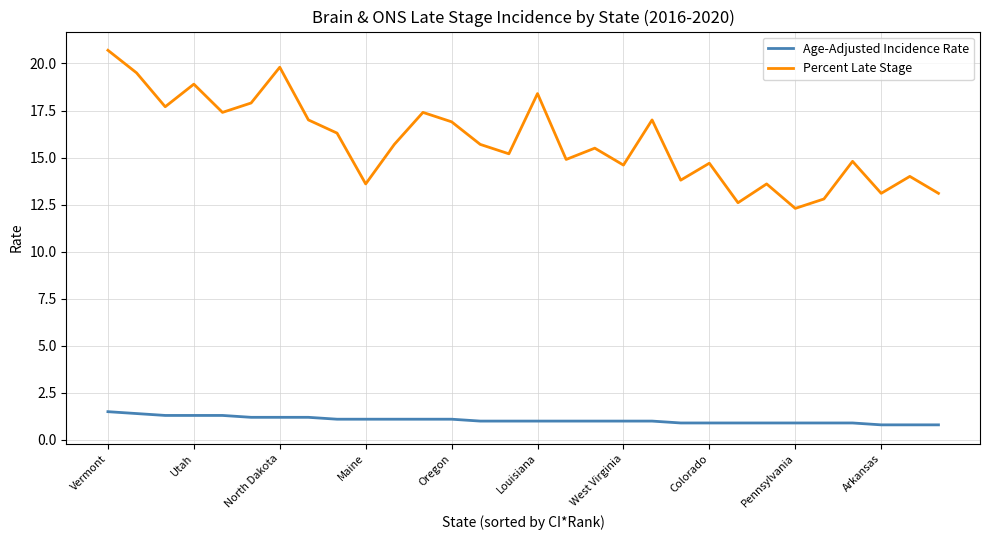

True or false: Percent Late Stage and Age-Adjusted Incidence Rate cross at least once.

False